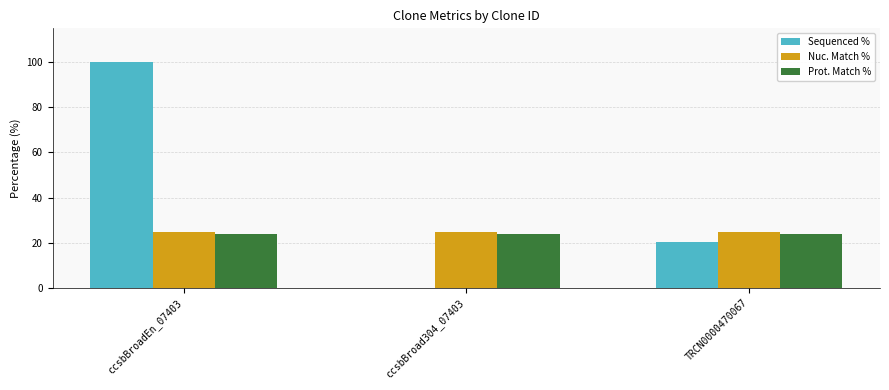

How many groups of bars are there?

3